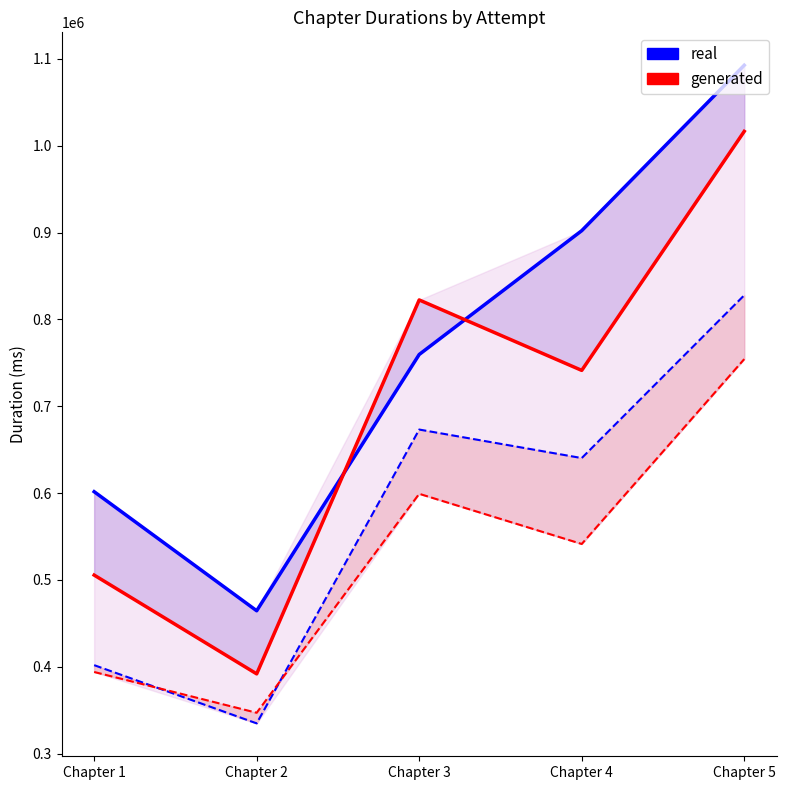

Count the Attempt #2 values in the range 505547 to 822449.

3